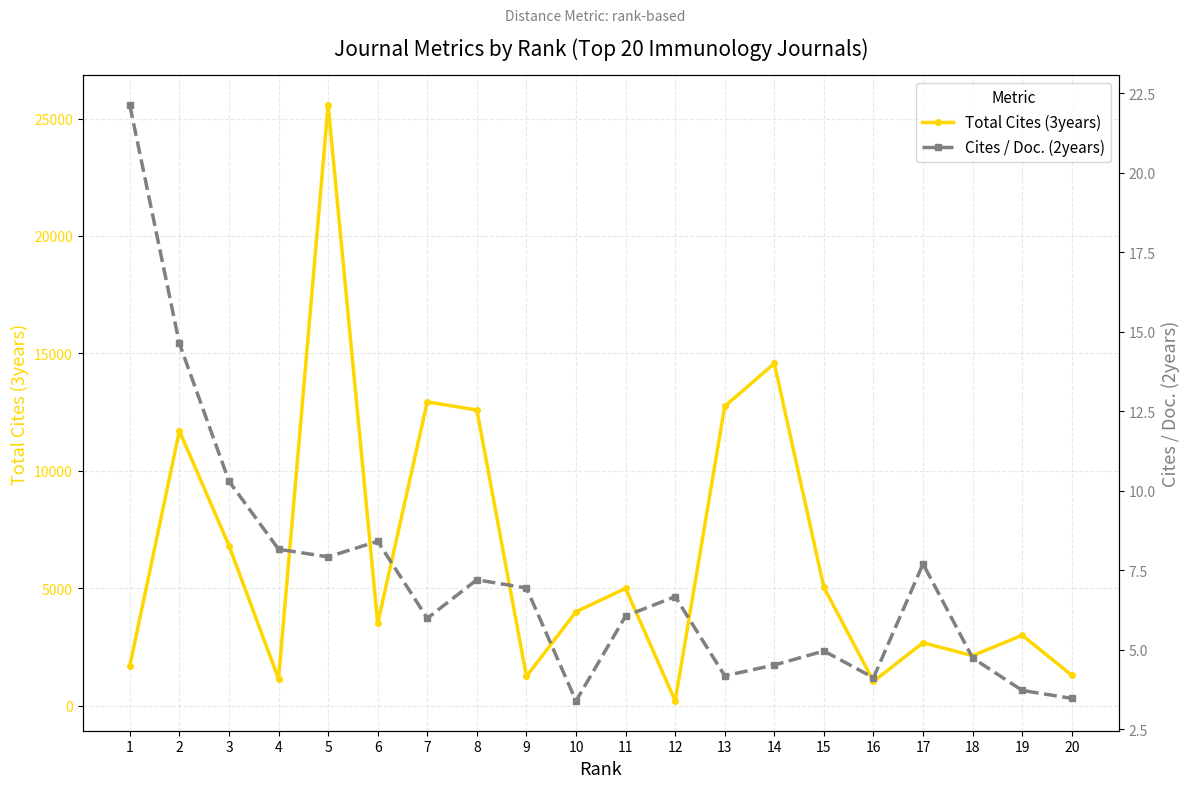

Does the chart display data point markers on the line(s)?

Yes